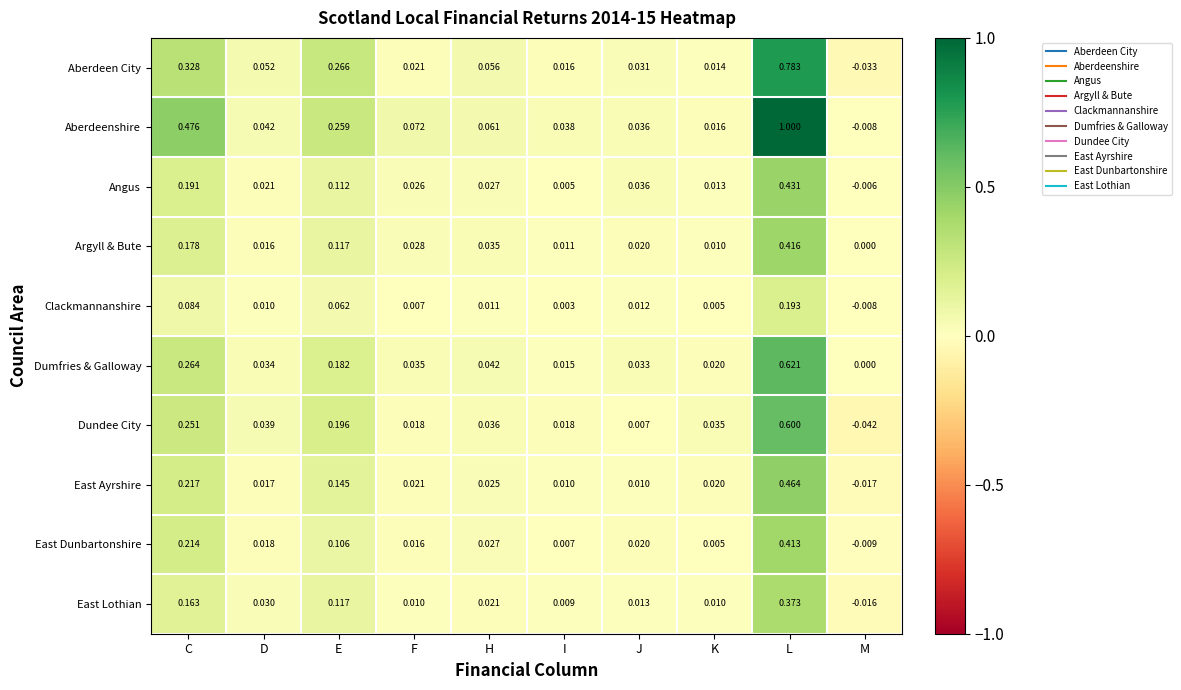

Between E and L, which series saw the biggest shift?

Aberdeenshire